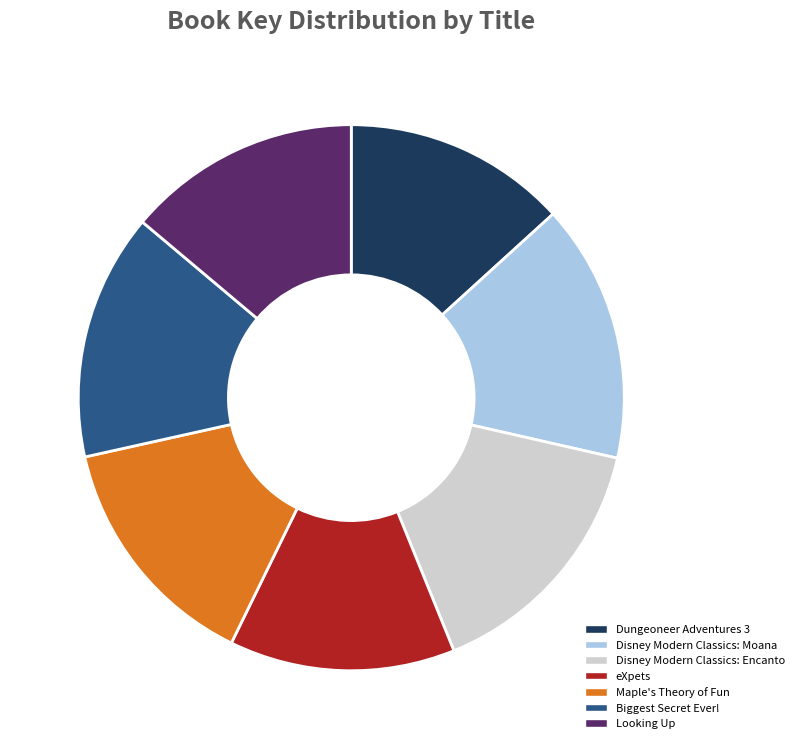

Does Looking Up account for over 50% of the chart?

No